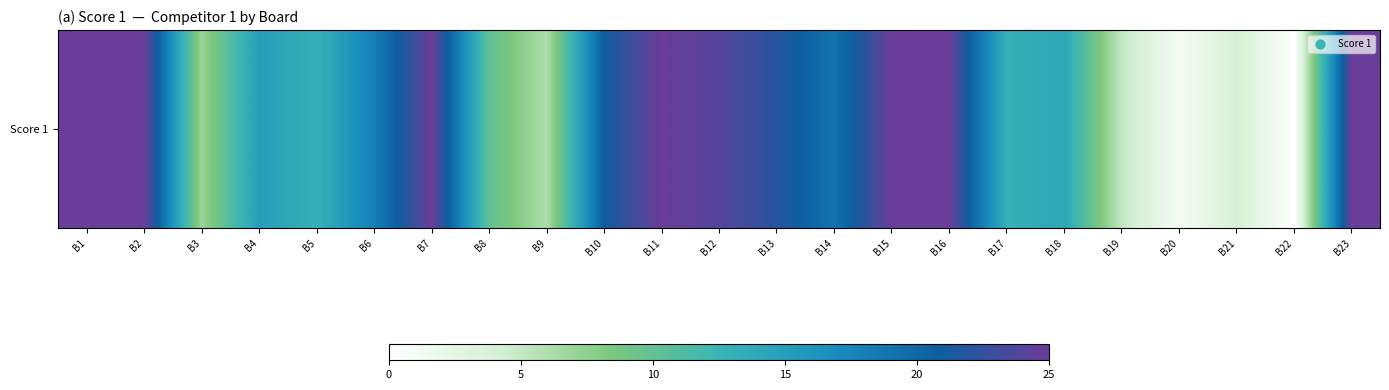

What is the difference between the second highest and second lowest values?

24